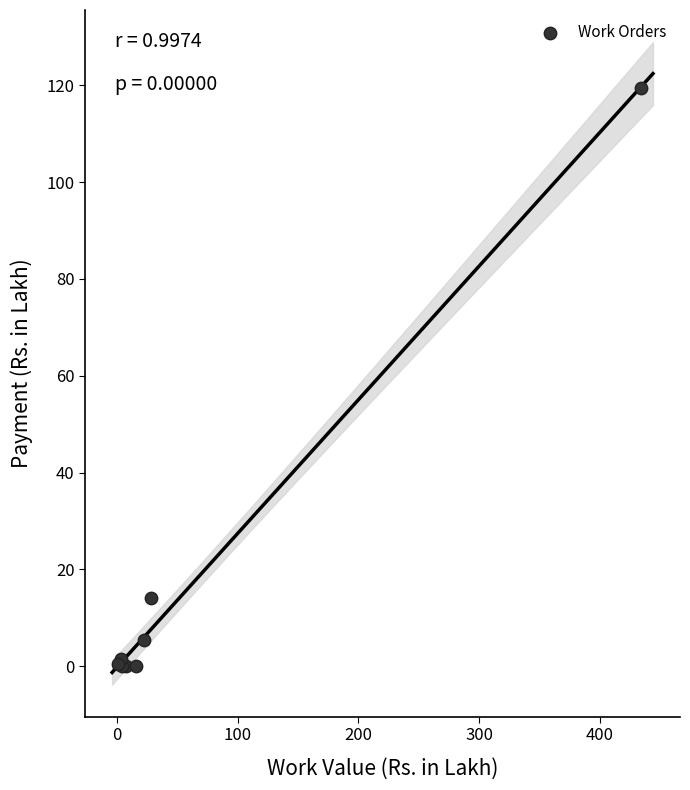

What Y value in the scatter plot is closest to 59?

14.1